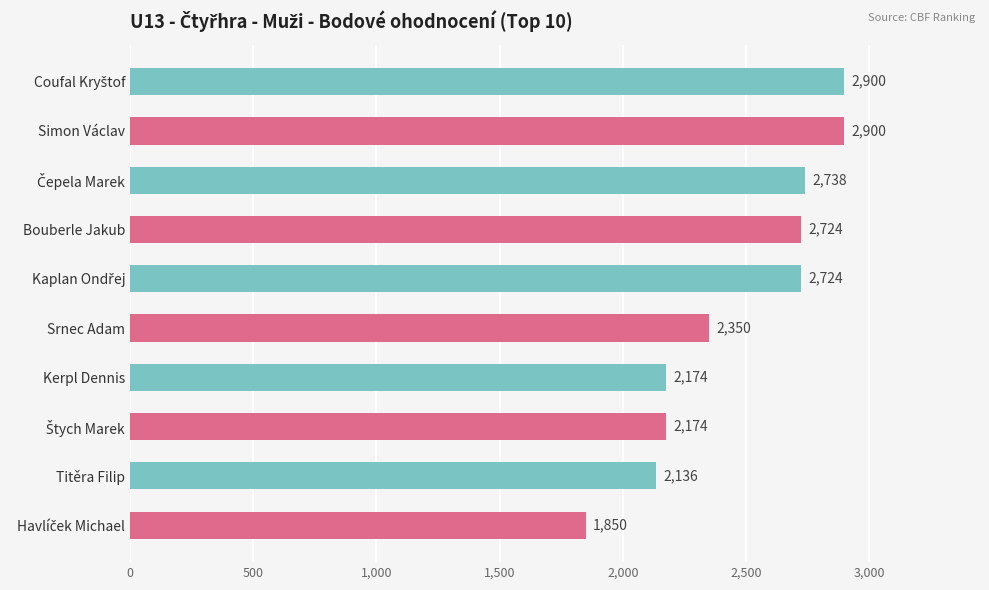

Does the chart contain stacked bars?

No